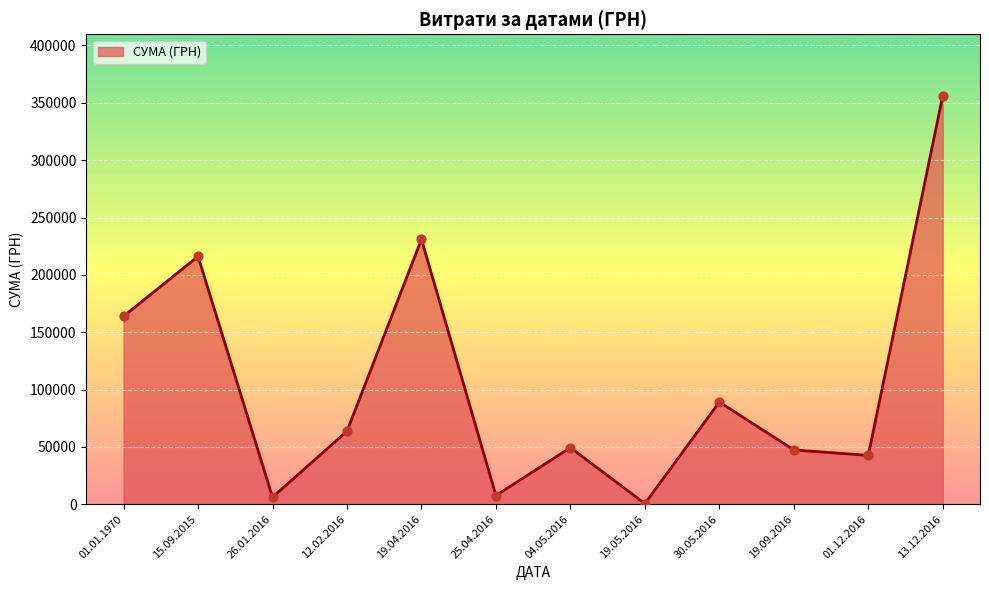

Between 04.05.2016 and 13.12.2016, which is larger?

13.12.2016